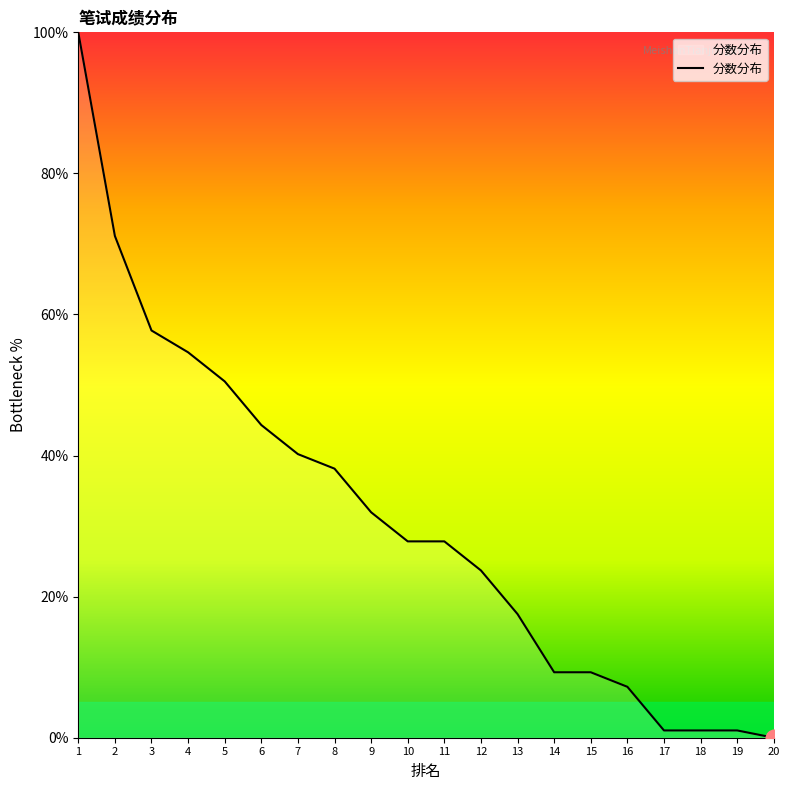

Which category has the highest value across all series?

1